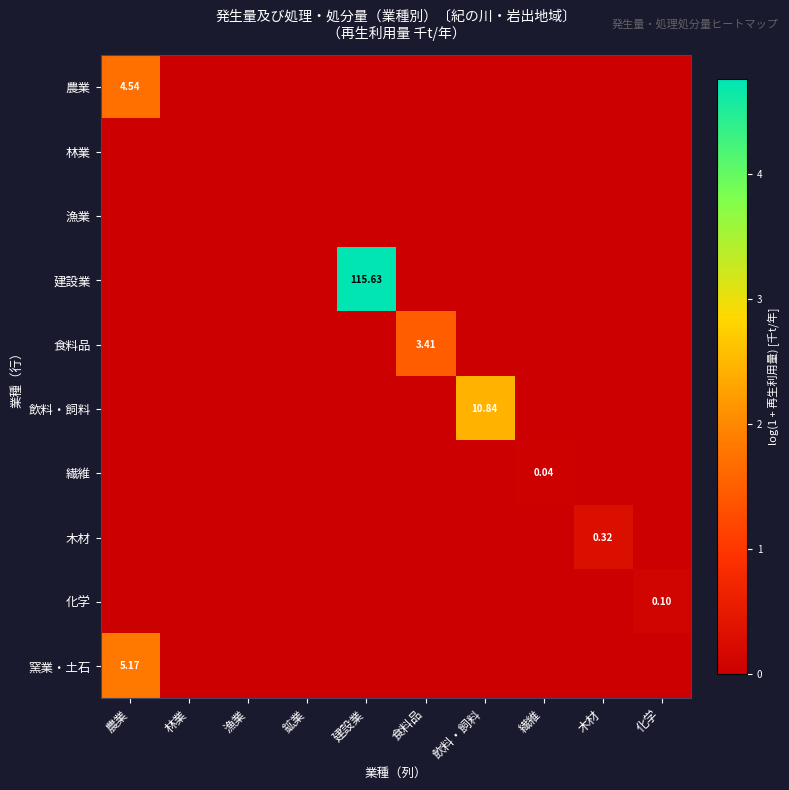

Which series has the largest total across all categories?

建設業